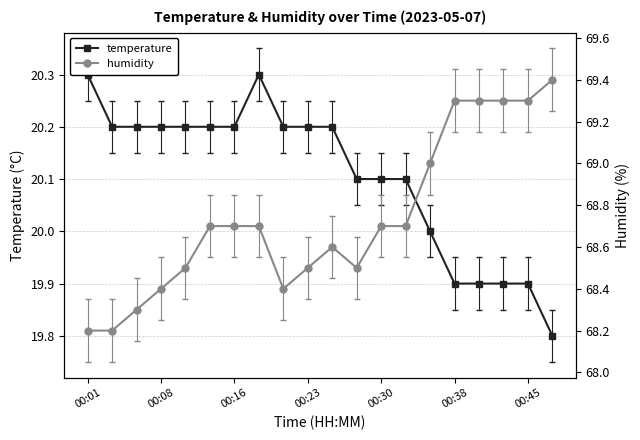

True or false: temperature and humidity intersect in this chart.

False